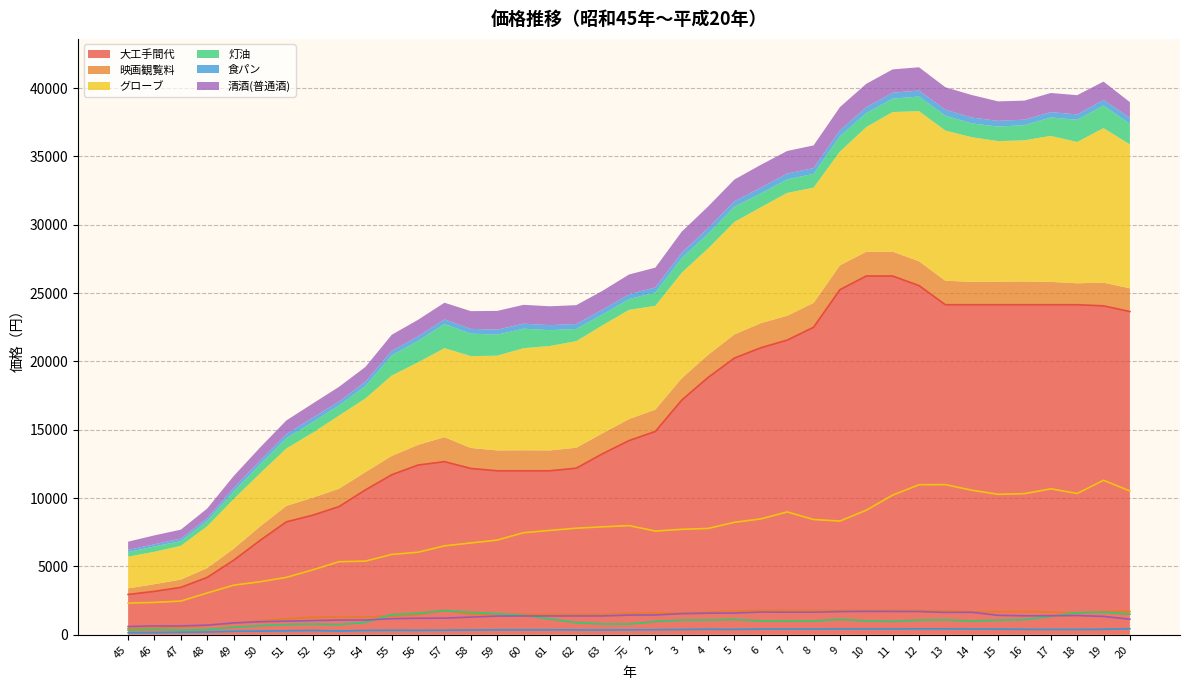

True or false: 食パン has a value of 68 at 46.

False